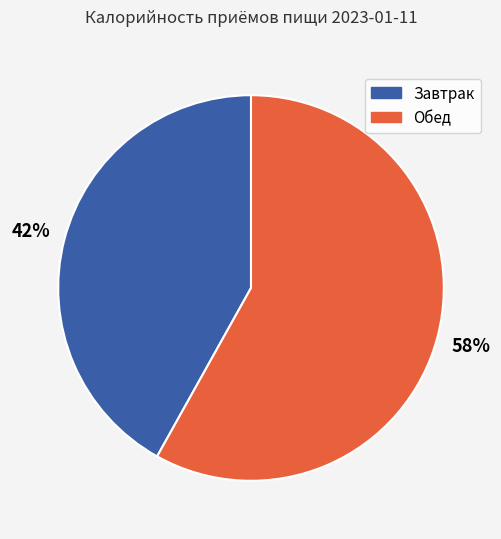

How many segments does this pie chart have?

2